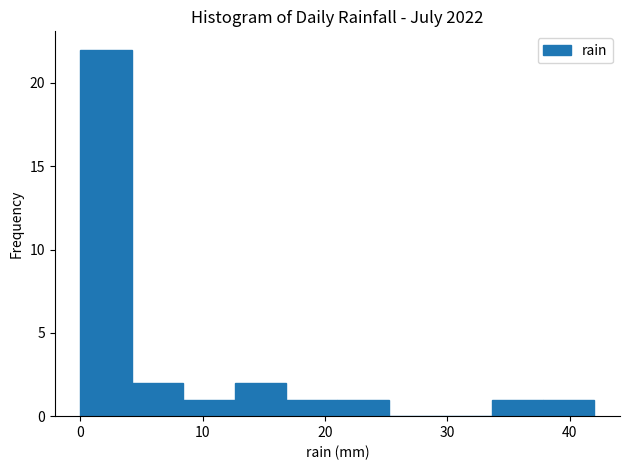

What is the height of the bar covering 16.8 to 21.0 on the x-axis? Neither the bar edges nor the heights are printed on the chart, so give them approximately, as read against the axes.

1